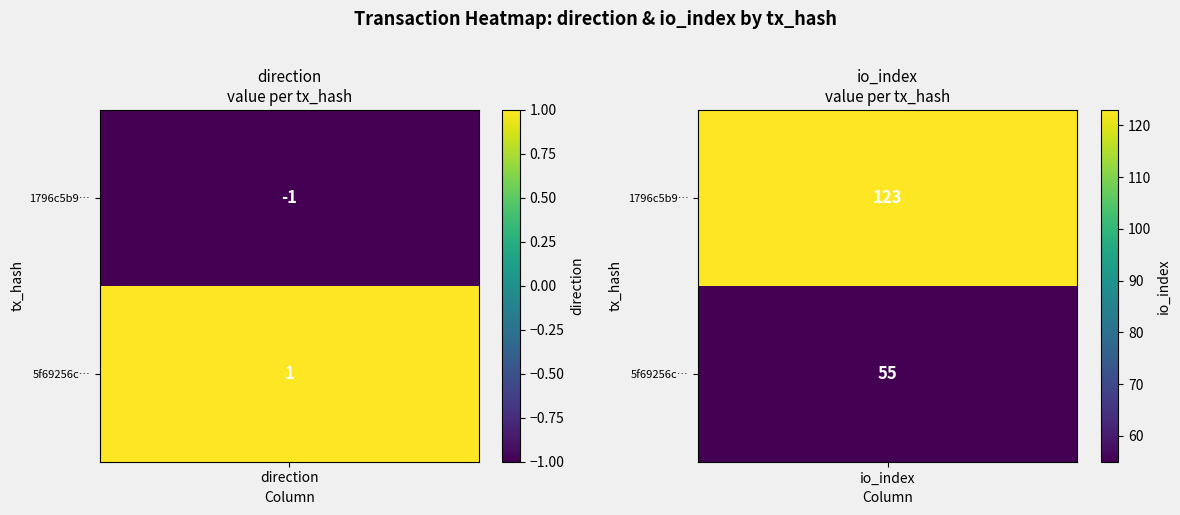

How many negative values does the 1796c5b95e1efb6d3b3489f13258a3d10144526 series have?

1